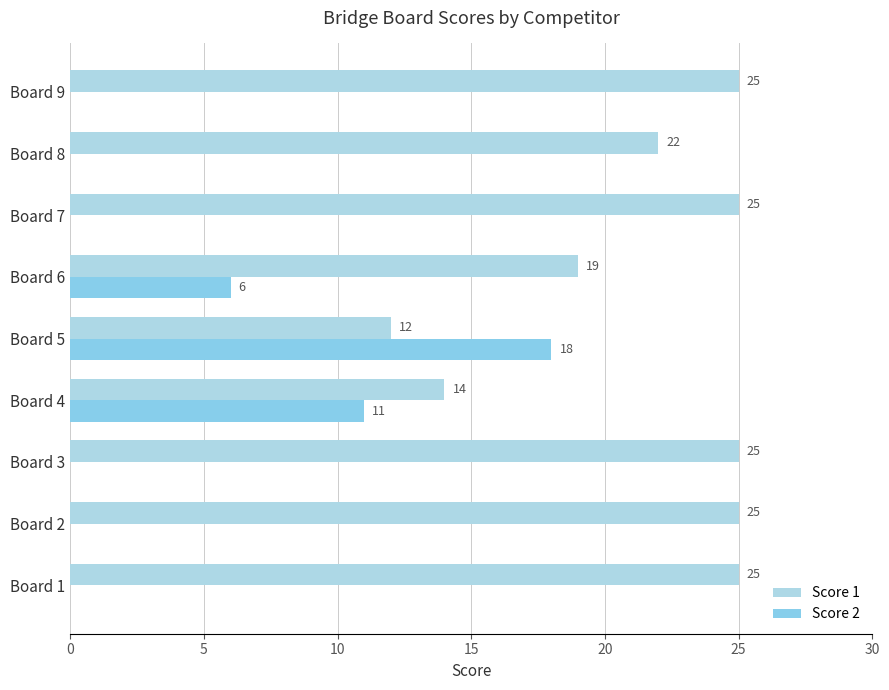

How many data points does each series have?

9